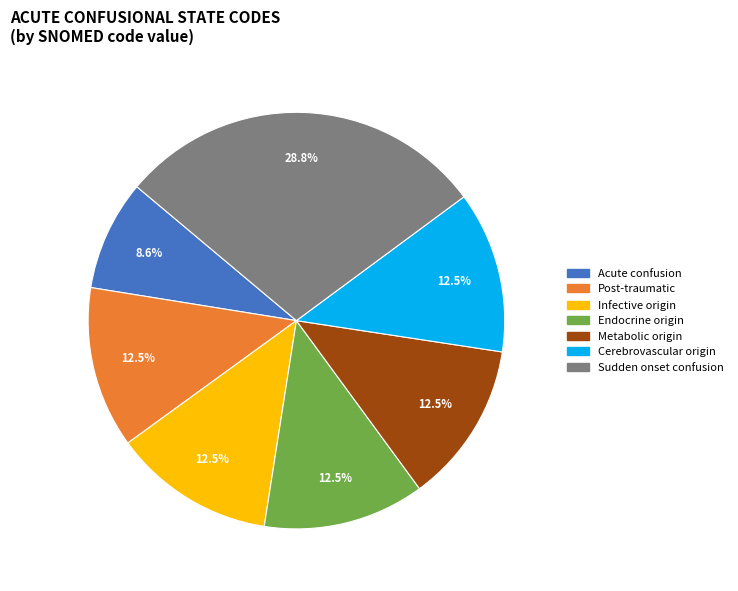

What is the largest slice in the pie chart?

Sudden onset confusion